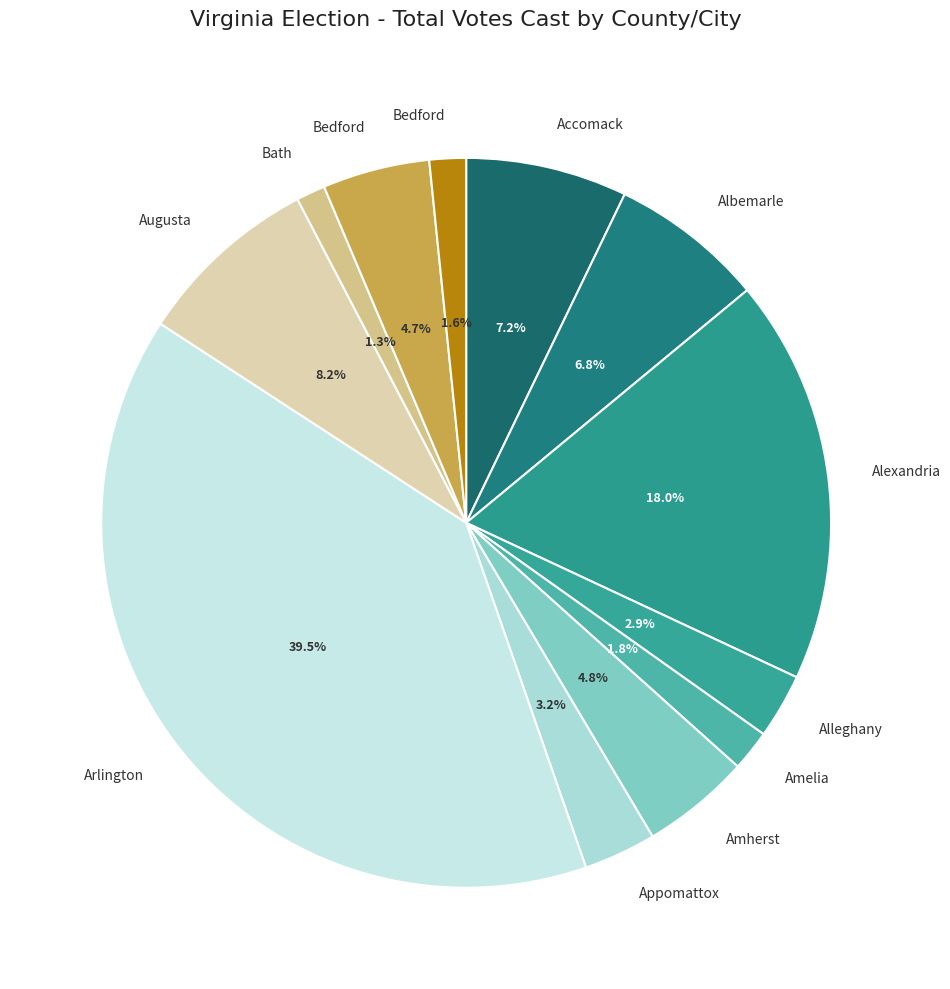

How many slices are in this pie chart?

12